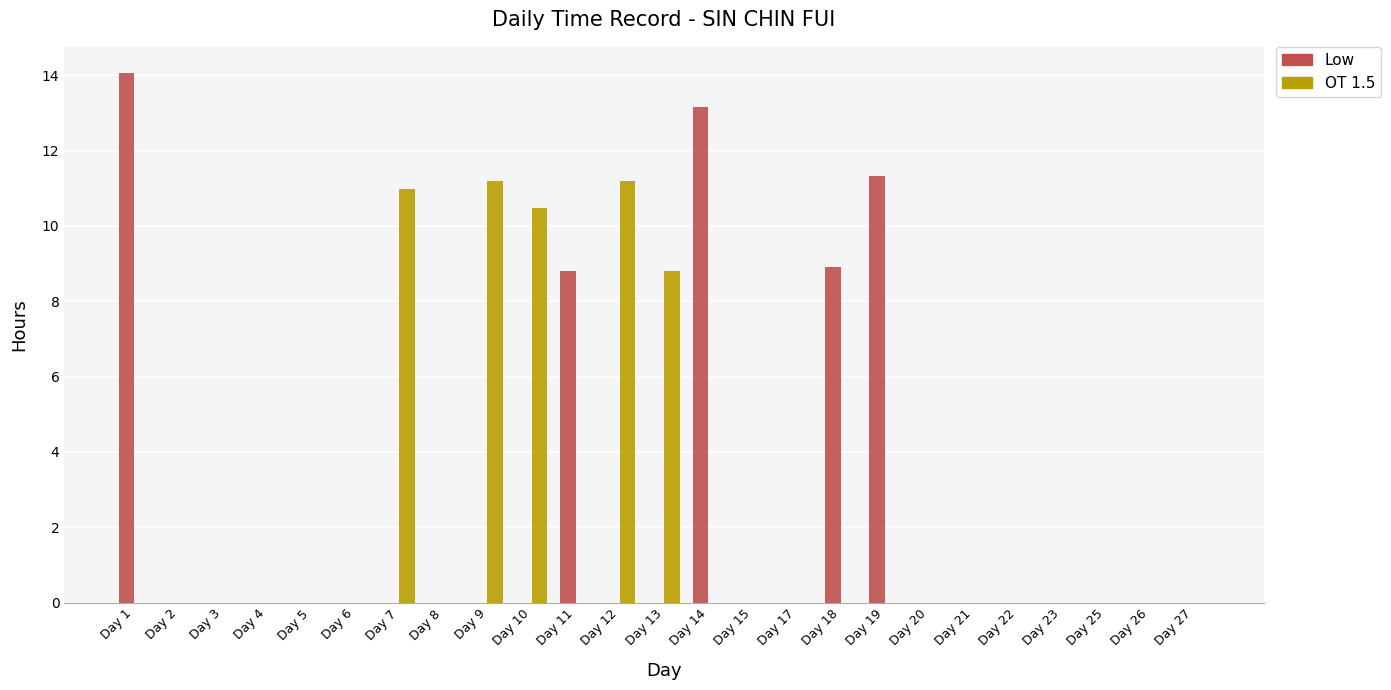

Which series changed the most between Day 18 and Day 21?

Low